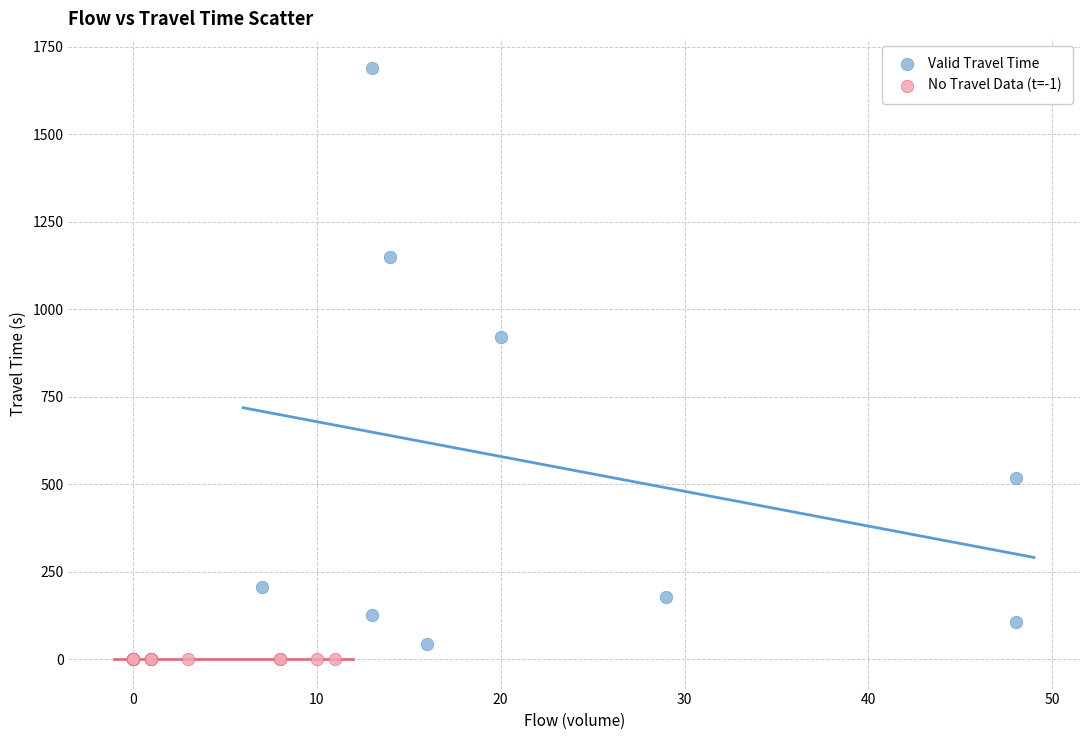

Which series reaches the maximum Y coordinate?

Valid Travel Time